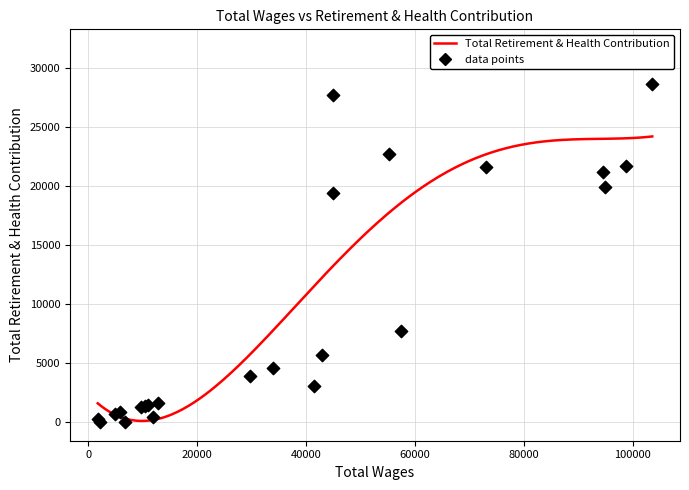

Which has a higher value, 5 or 13?

5